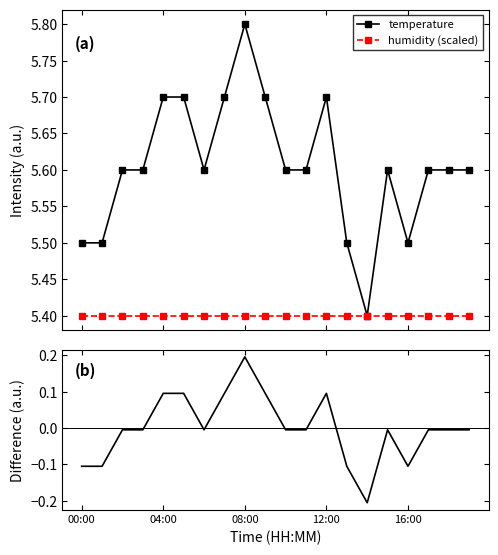

True or false: temperature has more than 1 points higher than both neighbors.

True